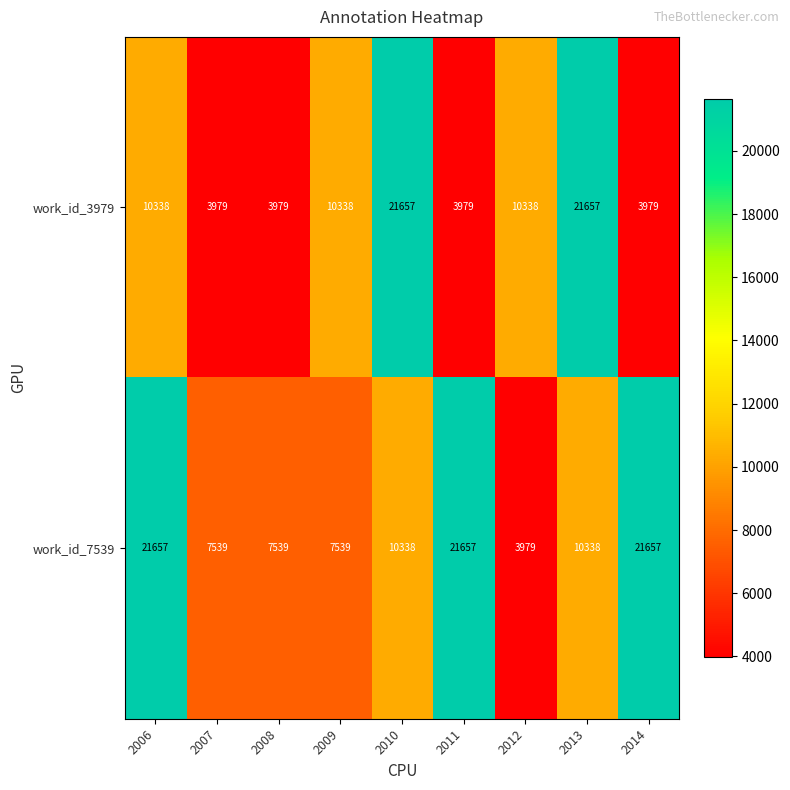

At how many categories does at least one series exceed 4665?

9